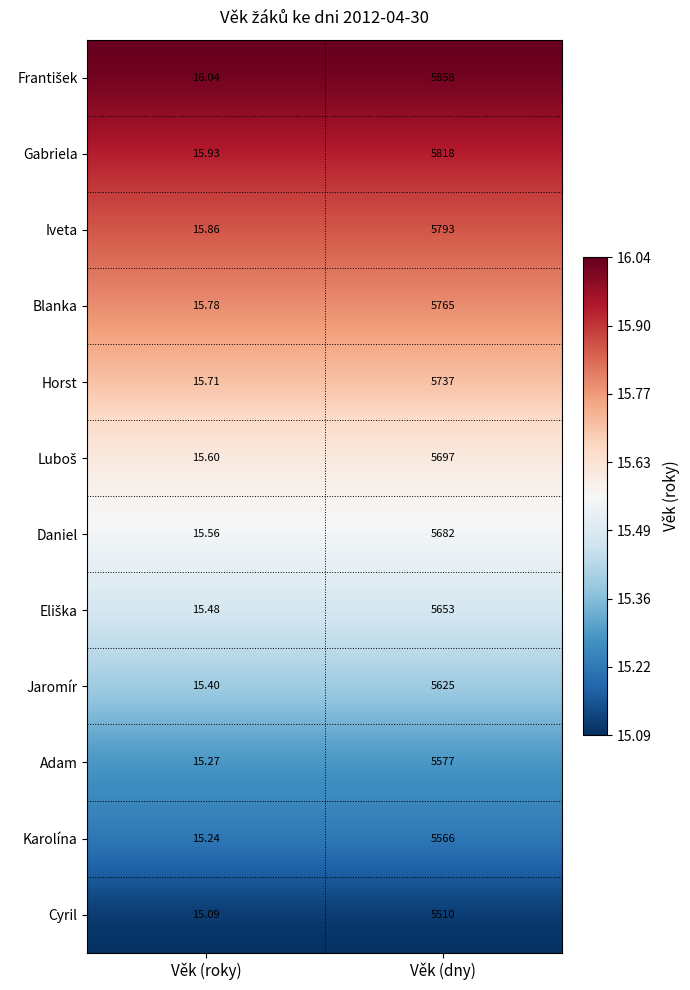

Which label corresponds to the smallest value in the chart?

Věk (roky)